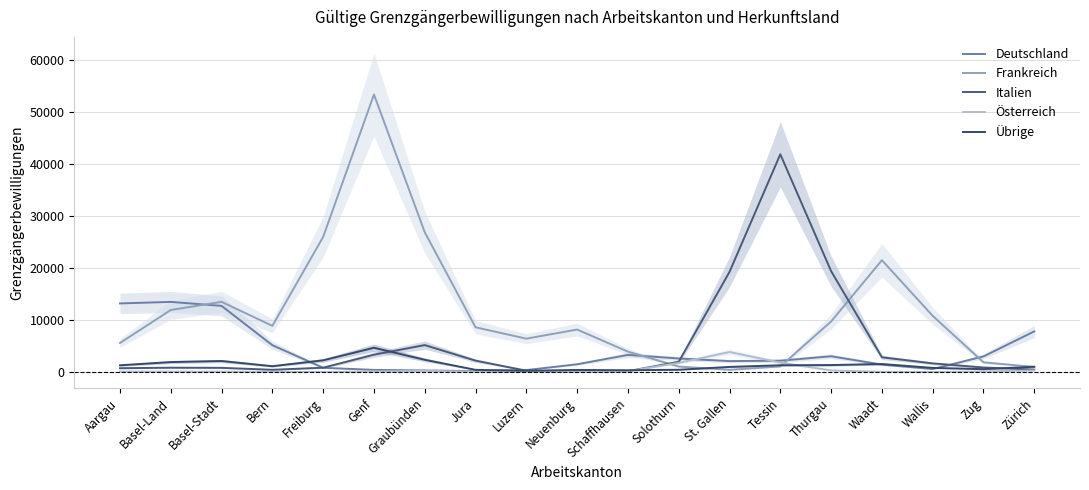

At which label does Deutschland first exceed 2208?

Aargau